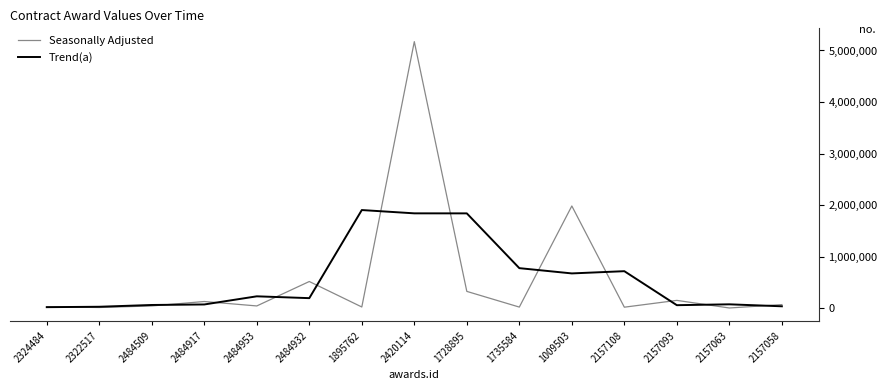

At which label does Seasonally Adjusted first exceed 43103?

2484509